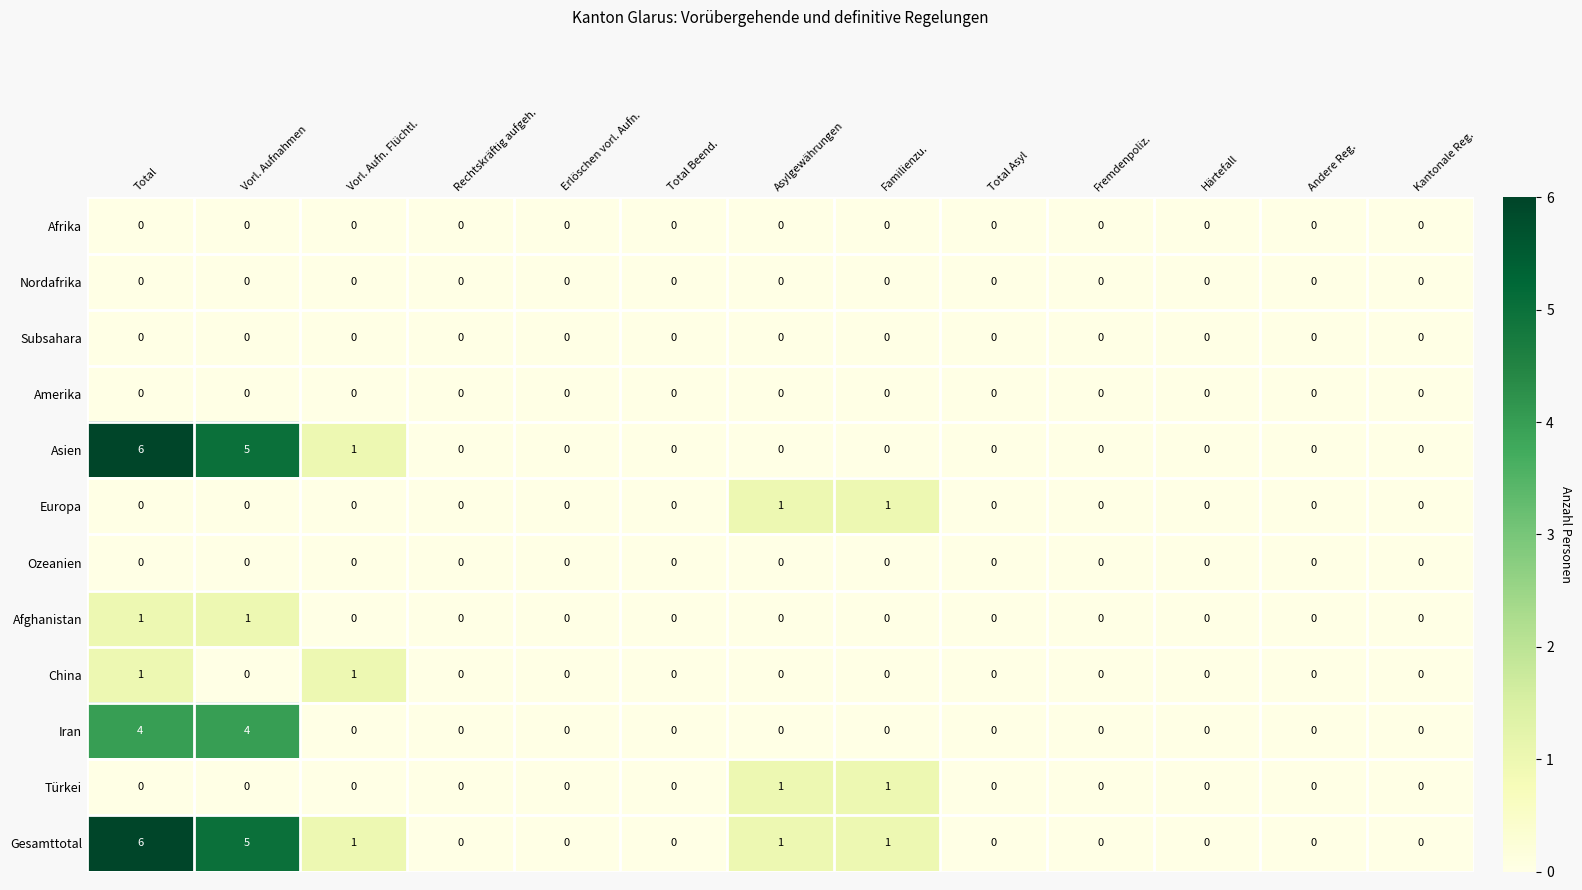

How many data points does each series have?

13